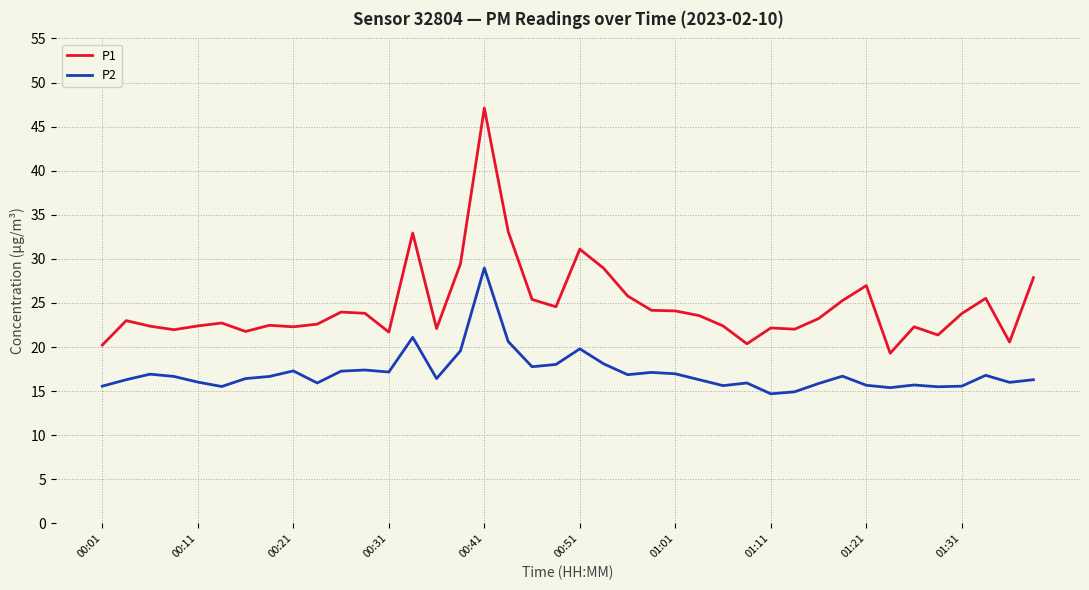

Which series has the largest total across all categories?

P1